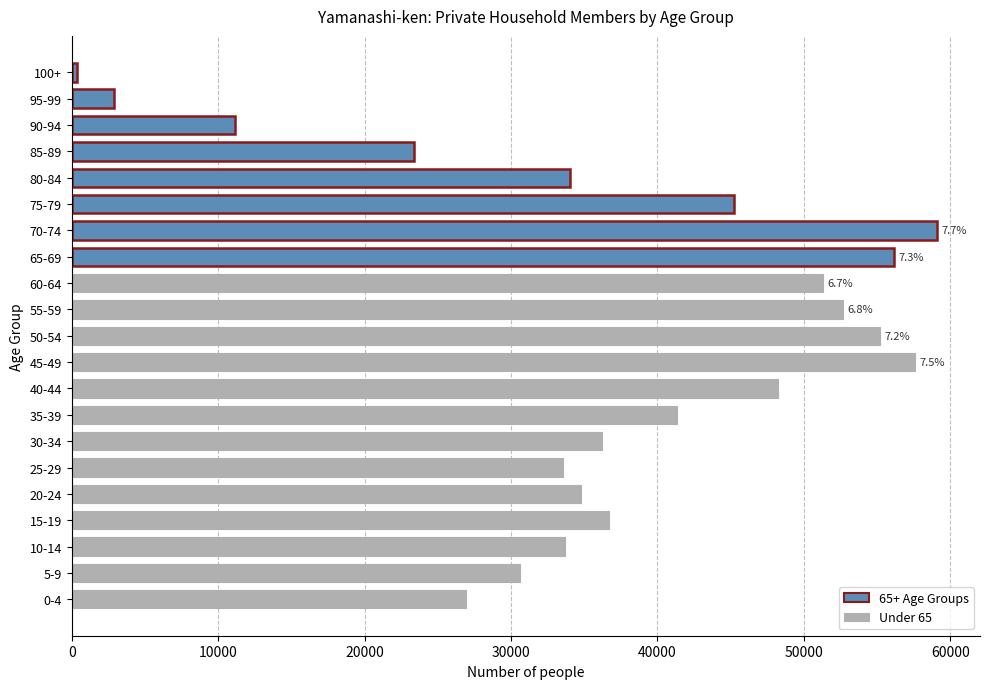

Which label corresponds to the smallest value in the chart?

100+